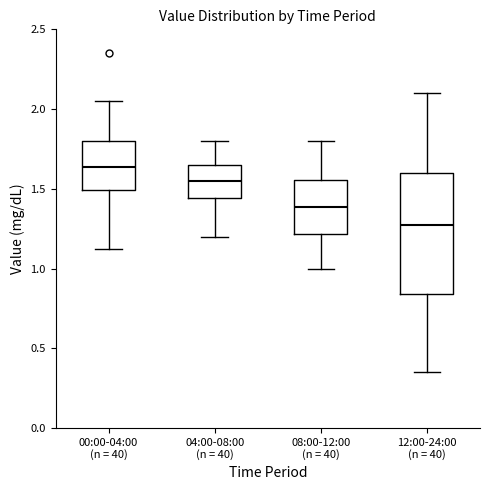

Which box has the highest median line?

00:00-04:00 (n = 40)